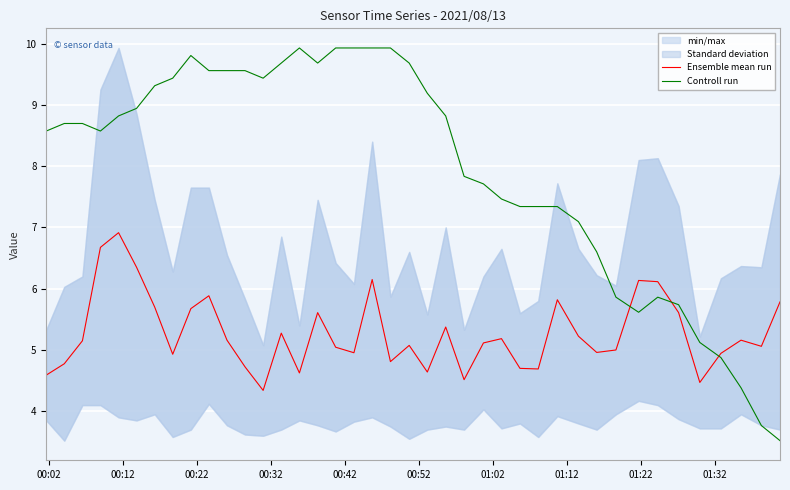

What is the minimum value for Ensemble mean run?

4.3